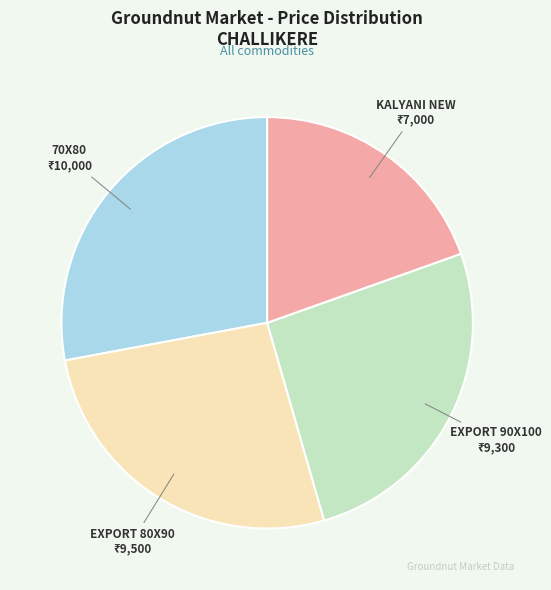

The 70X80 slice represents 34% of the pie. True or false?

False